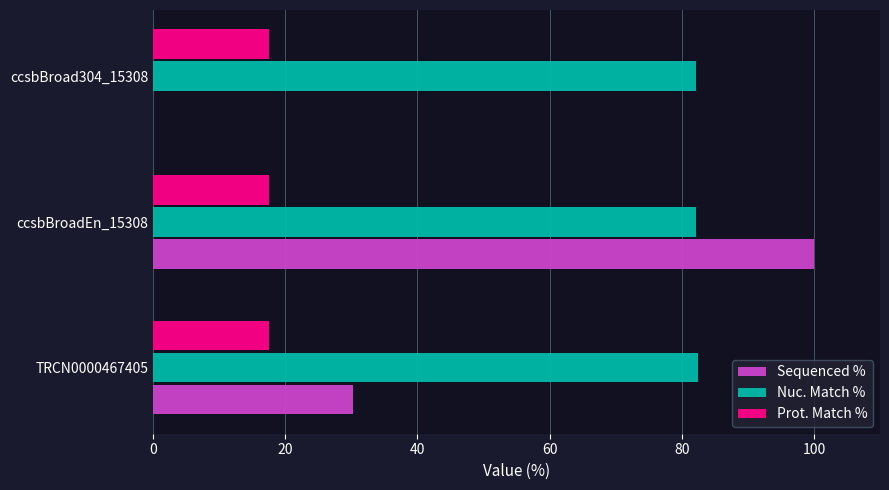

Which series has the largest range (max minus min)?

Sequenced %